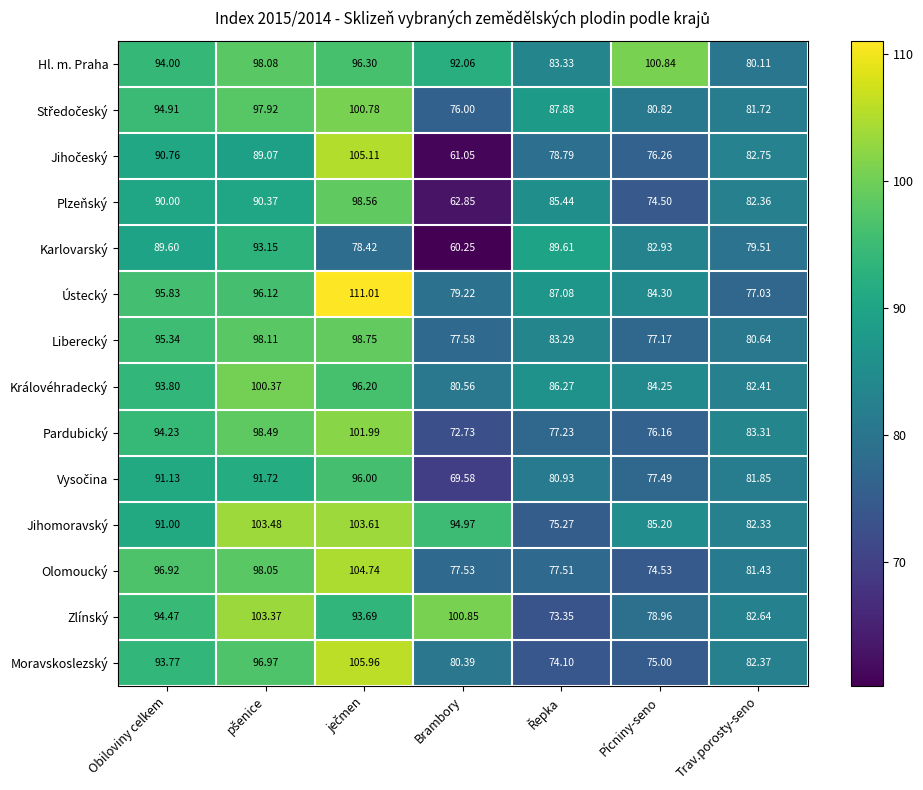

How many data points does each series have?

7